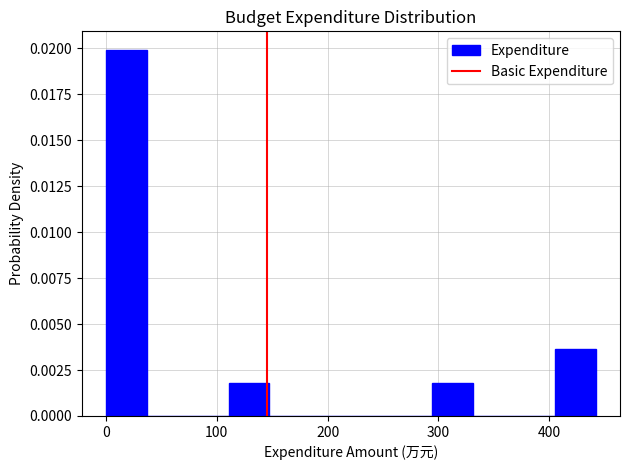

Read against the x-axis, roughly where is the centre of the tallest bar?

20